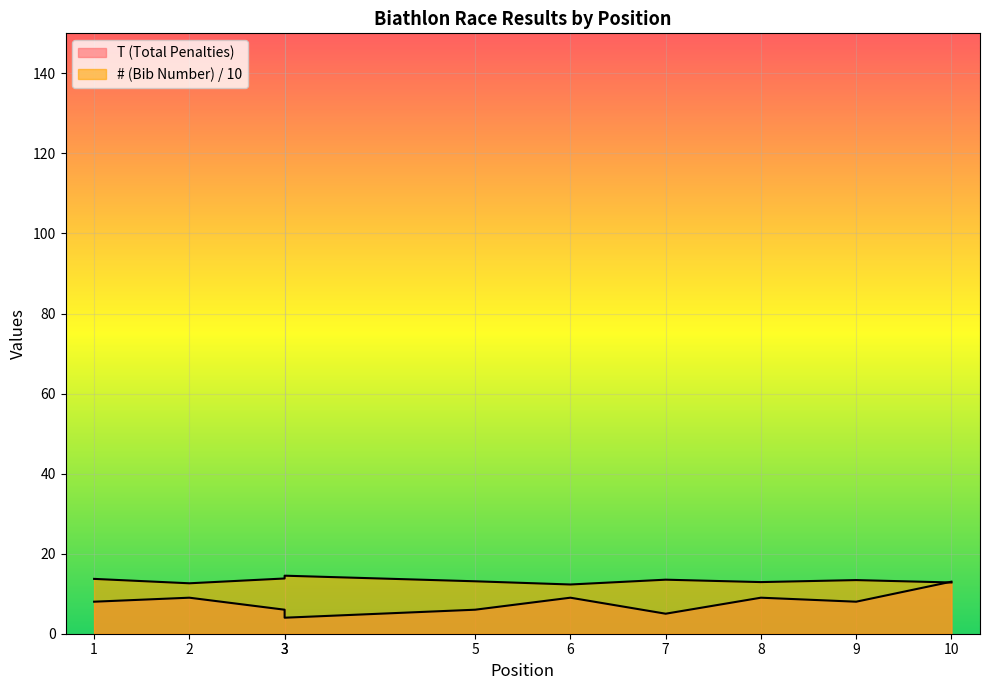

Reading left to right, transcribe all the data shown in this chart.

T (Total Penalties): 1=8.0	2=9.0	3=6.0	3=4.0	5=6.0	6=9.0	7=5.0	8=9.0	9=8.0	10=13.0
# (Bib Number): 1=13.7	2=12.6	3=13.8	3=14.5	5=13.1	6=12.3	7=13.5	8=12.9	9=13.4	10=12.8